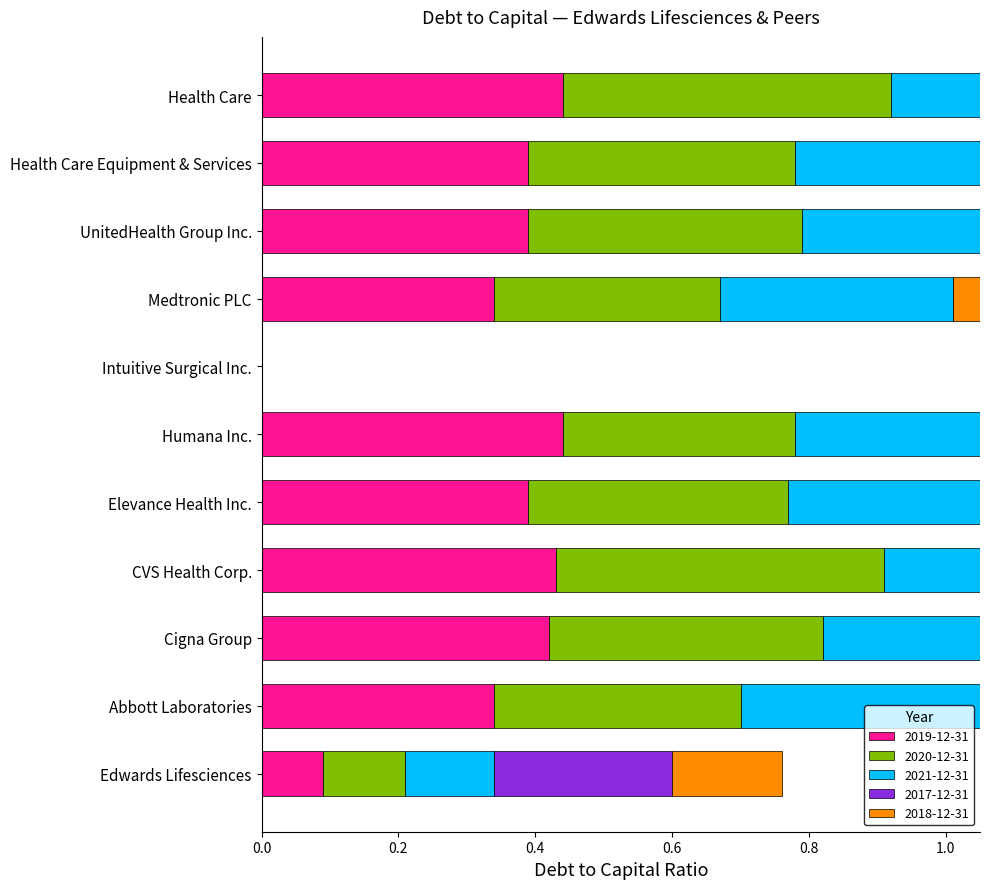

What is the label of the 5th bar from the left?

Elevance Health Inc.